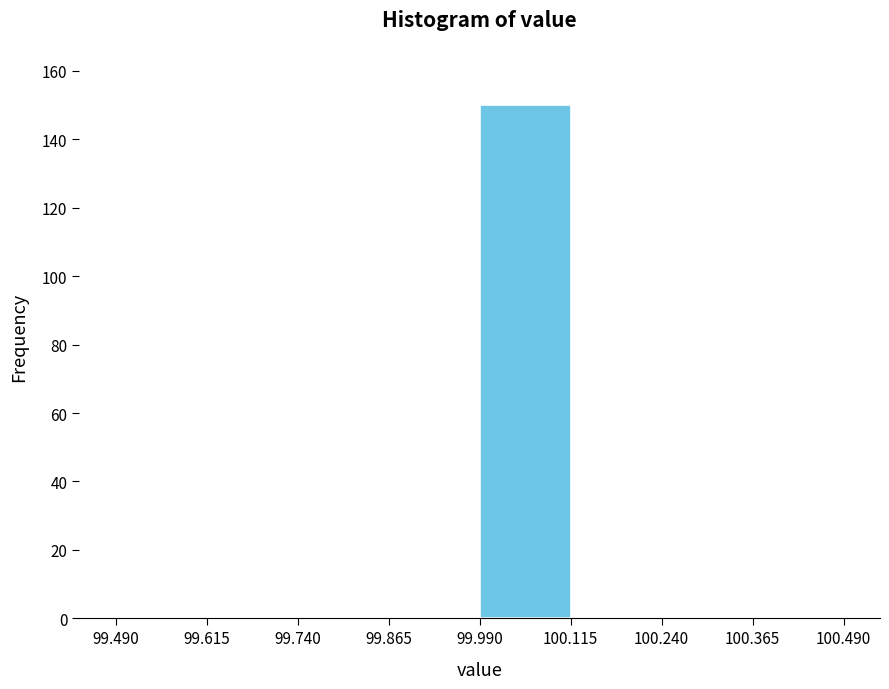

Reading left to right, list every bar in this chart as the range it spans on the x-axis followed by its height. The values are not printed on the chart, so give them approximately, as read against the axis.

99.490 to 99.615: 0
99.615 to 99.740: 0
99.740 to 99.865: 0
99.865 to 99.990: 0
99.990 to 100.115: 150
100.115 to 100.240: 0
100.240 to 100.365: 0
100.365 to 100.490: 0